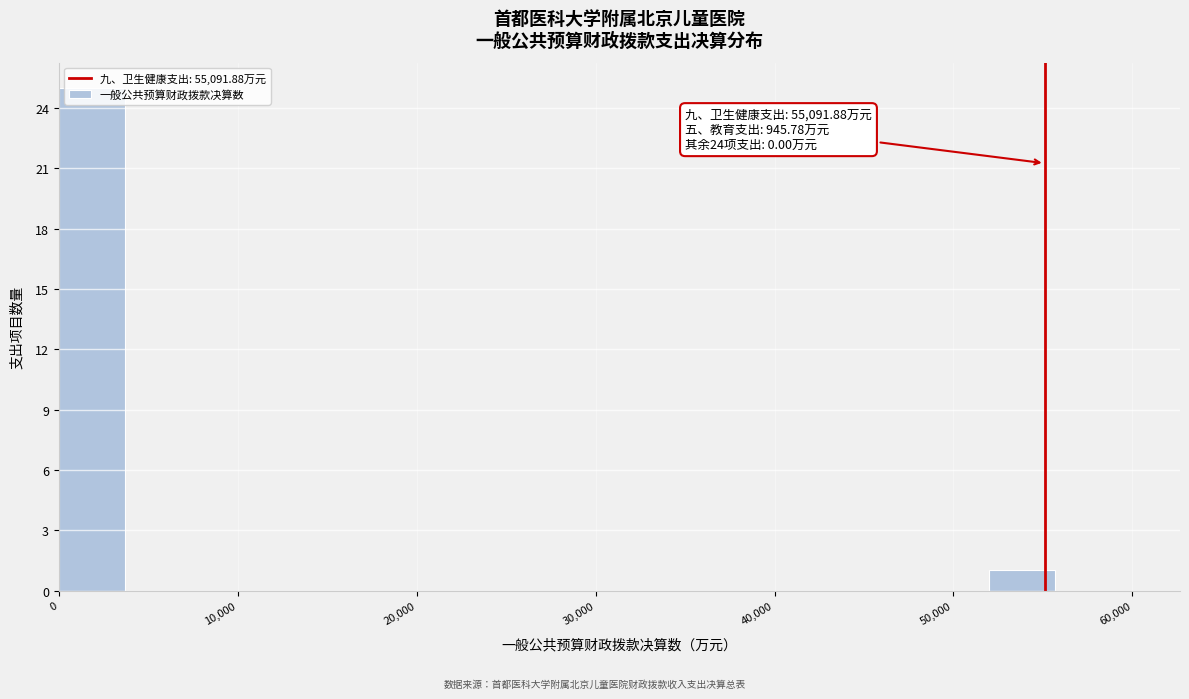

Over which range of the x-axis is the bar tallest?

0 to 4000